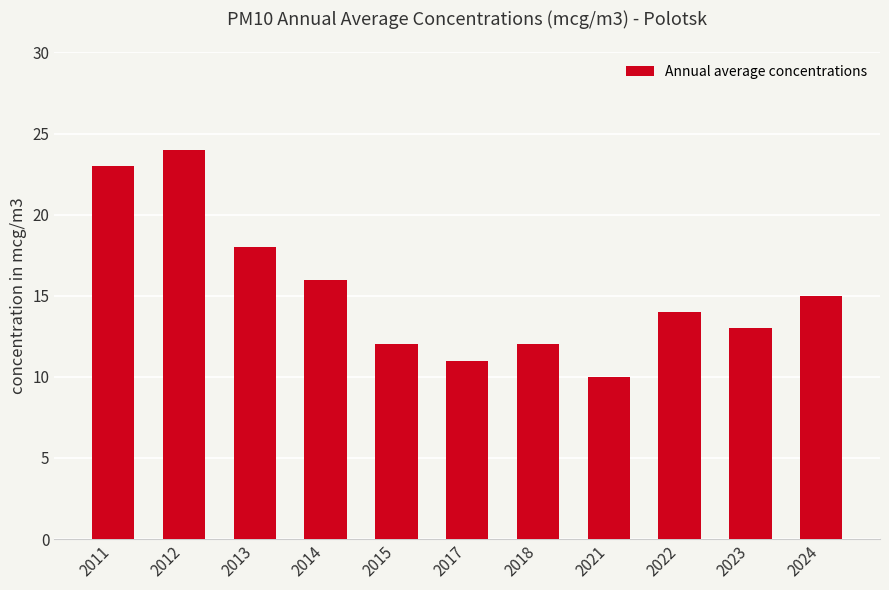

At which category does the chart reach its minimum across all series?

2021